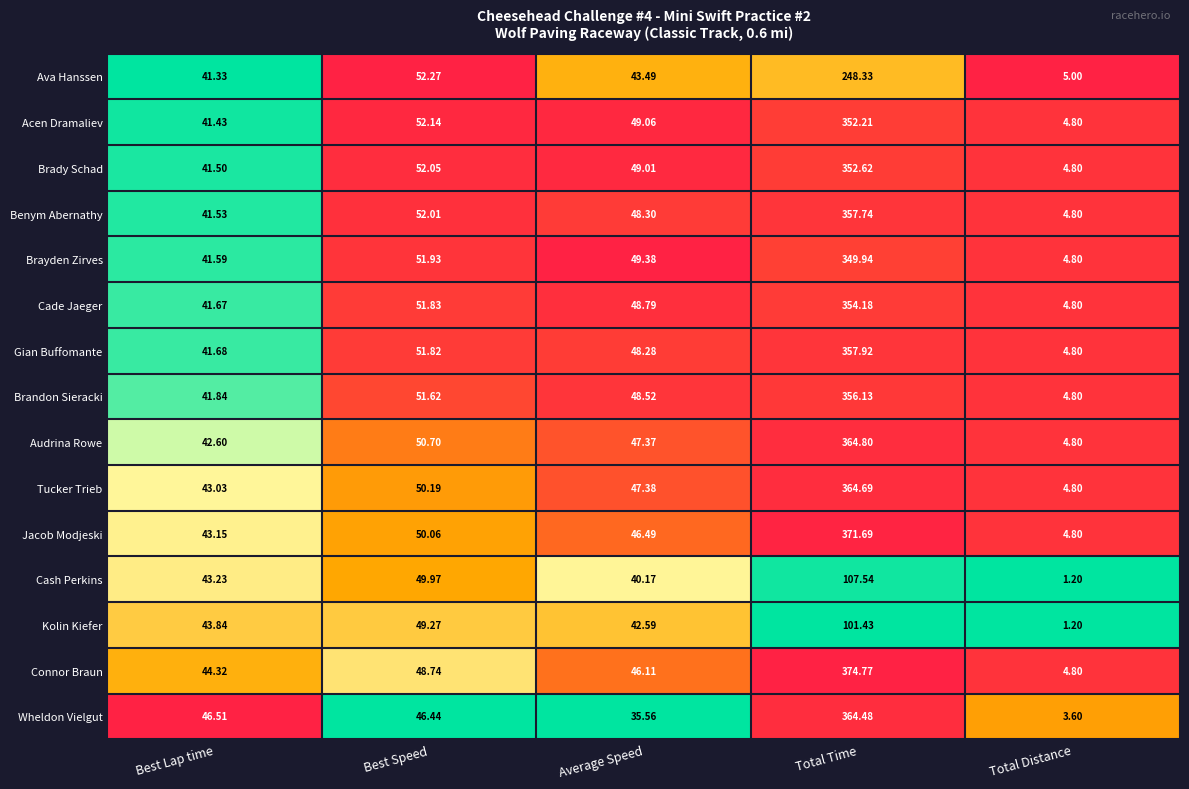

Between Best Lap time and Best Speed, which series saw the biggest shift?

Ava Hanssen